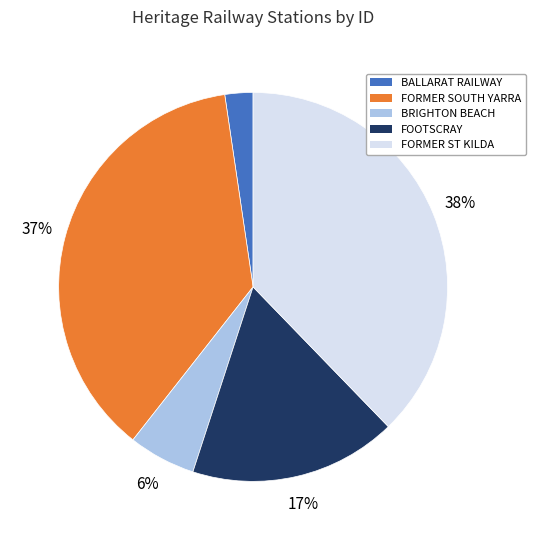

To the nearest percent, what is the average slice percentage?

20%